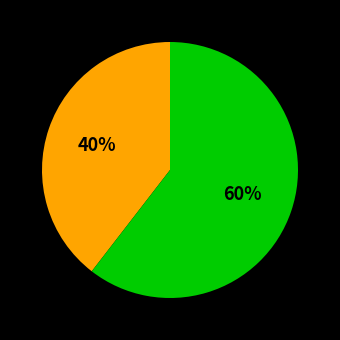

To the nearest percent, what is the average slice percentage?

50%